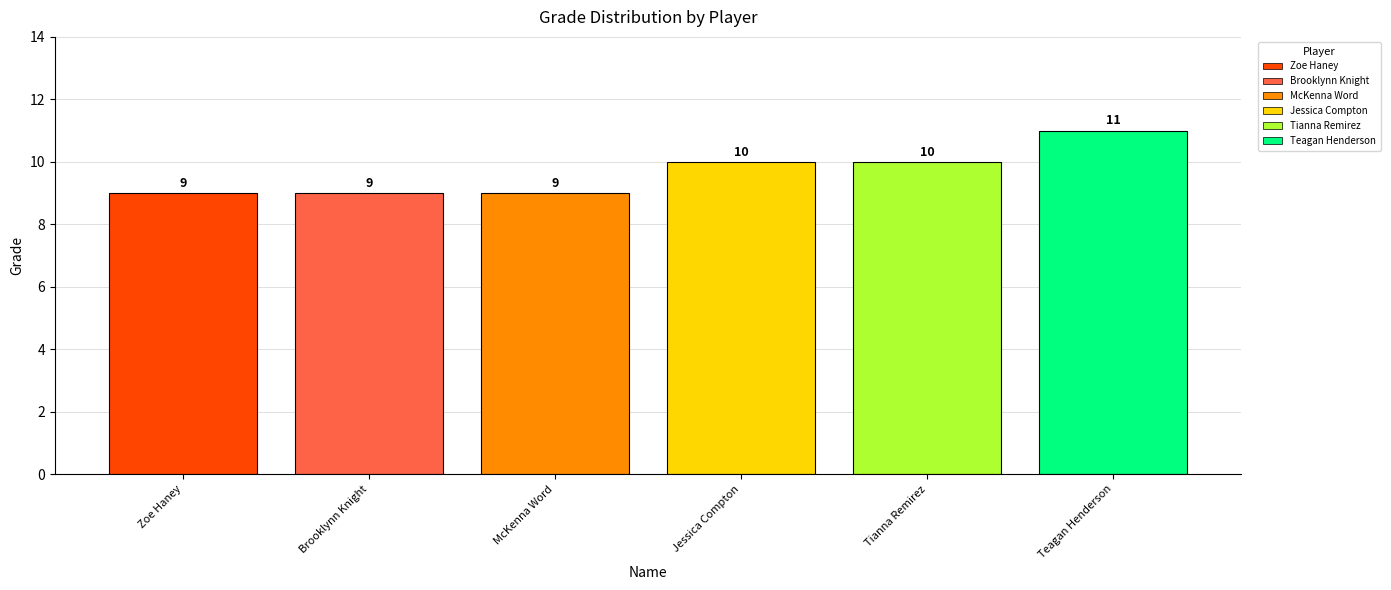

Reading left to right, transcribe all the data shown in this chart.

9	9	9	10	10	11